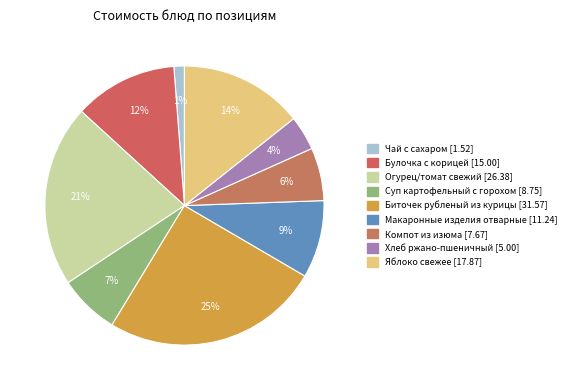

To the nearest percent, what is the difference between the Чай с сахаром and Булочка с корицей slice percentages?

11%